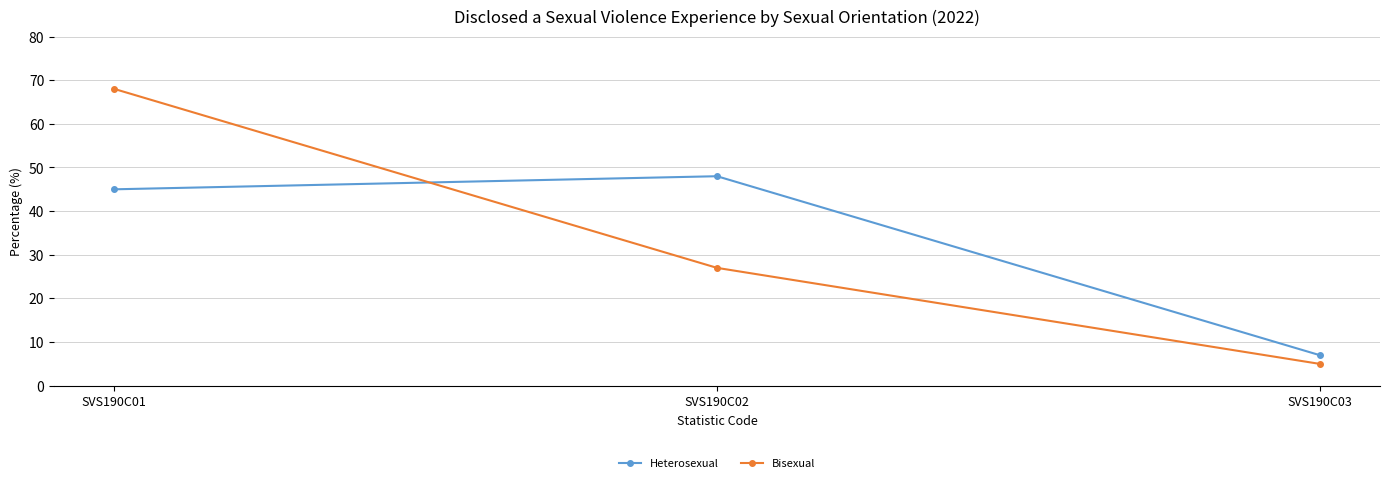

True or false: Heterosexual has a value of 7 at SVS190C03.

True